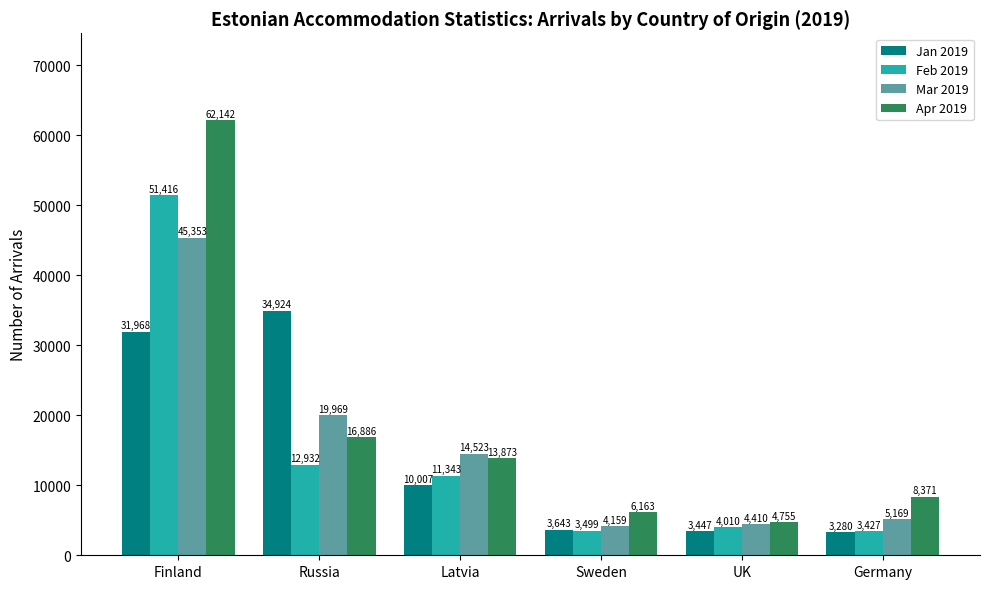

What are all the series names shown in the legend?

Jan 2019, Feb 2019, Mar 2019, Apr 2019